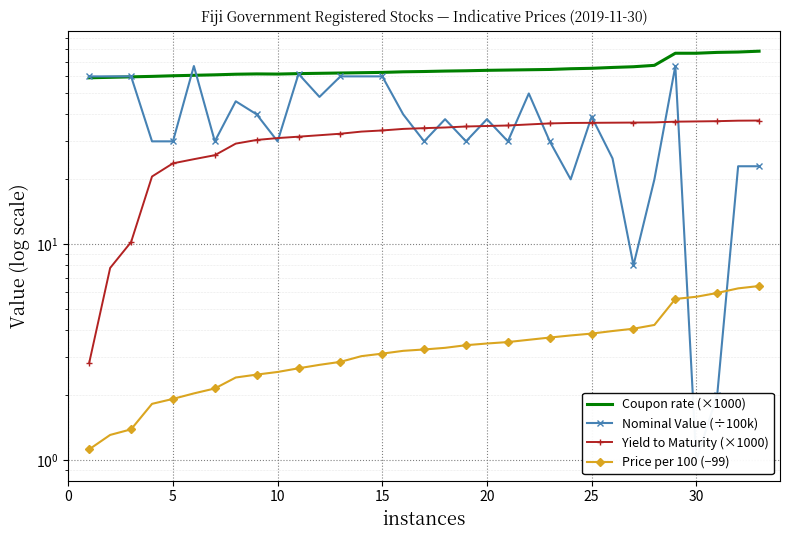

How many lines are shown in the chart?

4